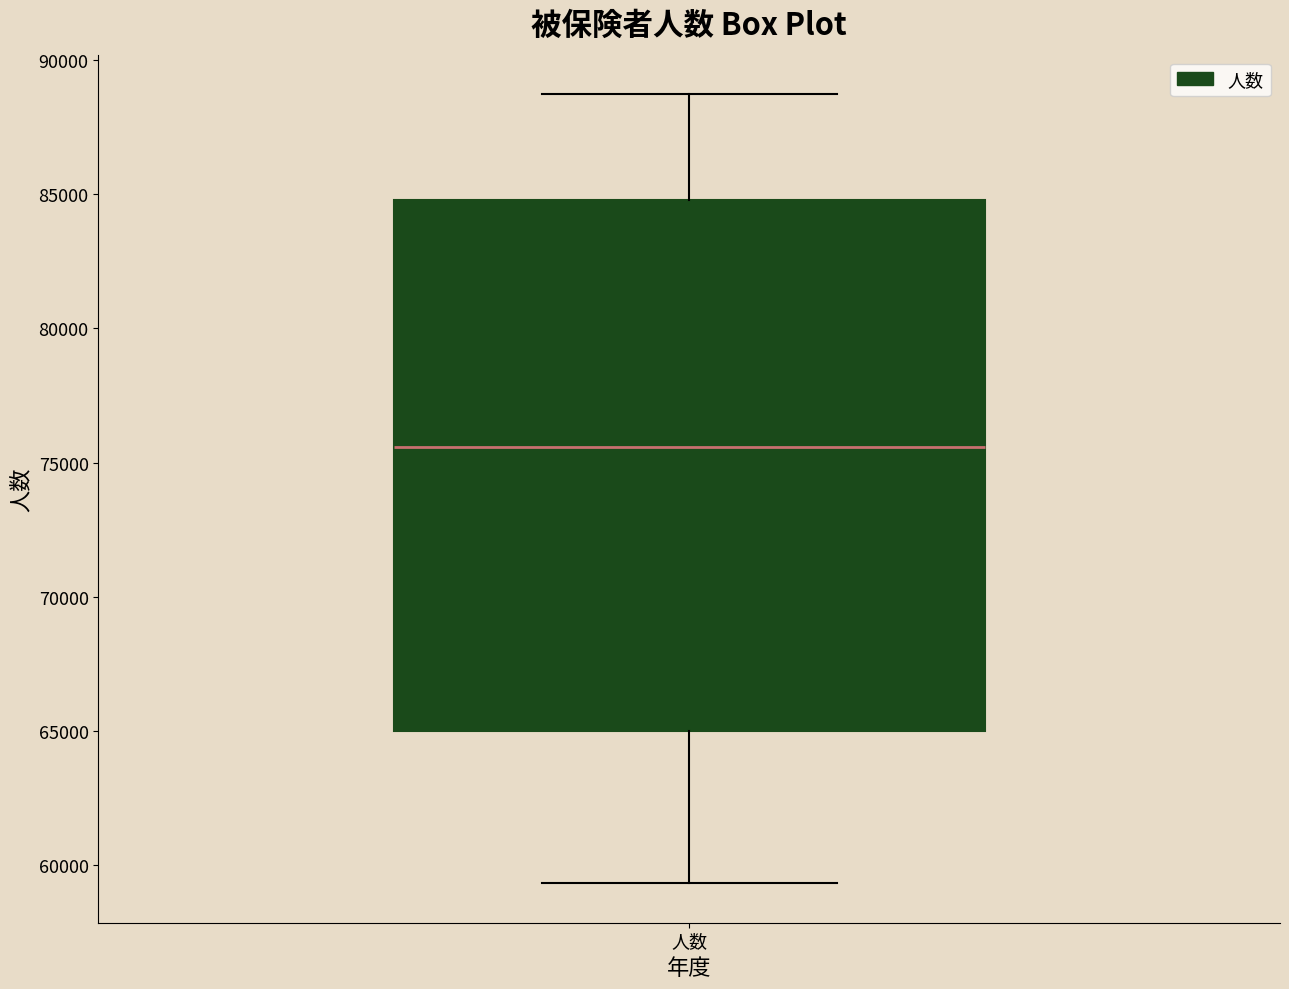

Transcribe this box plot: give where the median line is, the range the box spans, and where the two whiskers end, as read against the y-axis. The values are not printed on the chart, so give them approximately, as read against the axis.

median 75500, box 65000 to 85000, whiskers 59500 to 88500